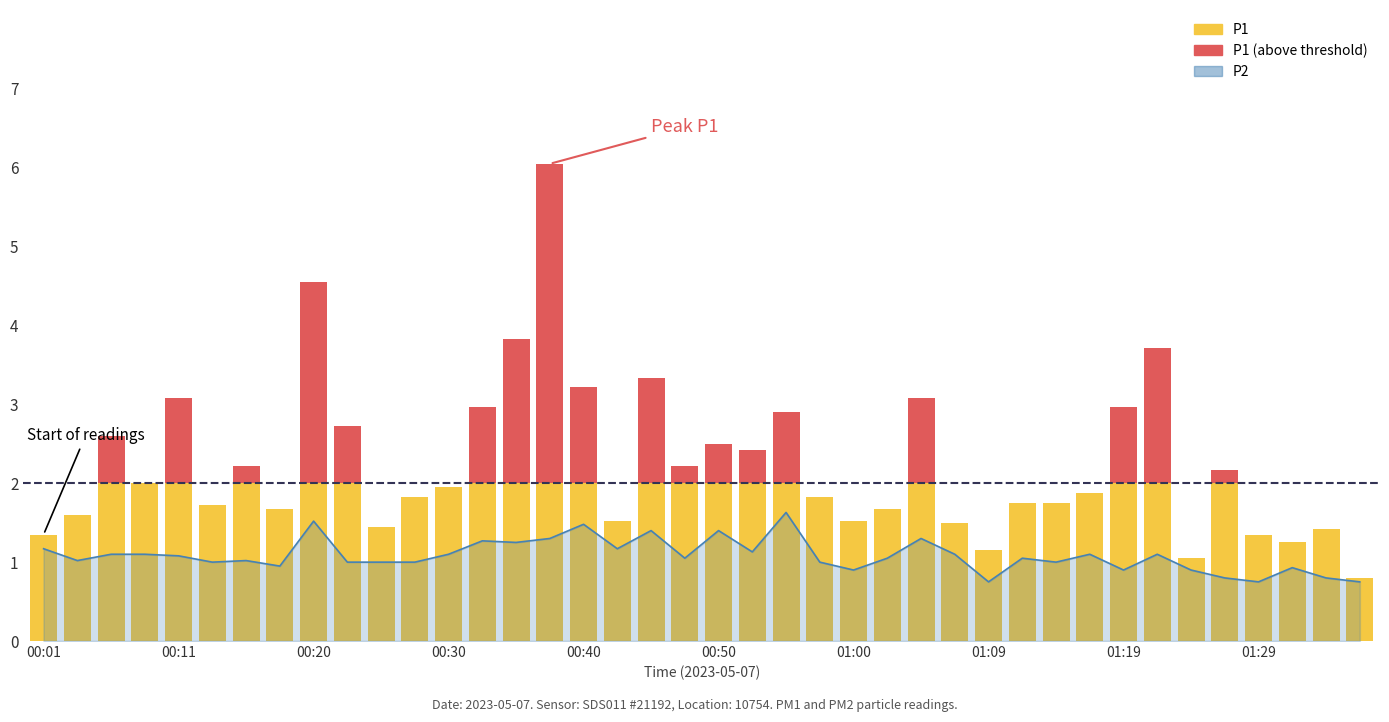

What is the label of the 4th bar from the left?

00:08